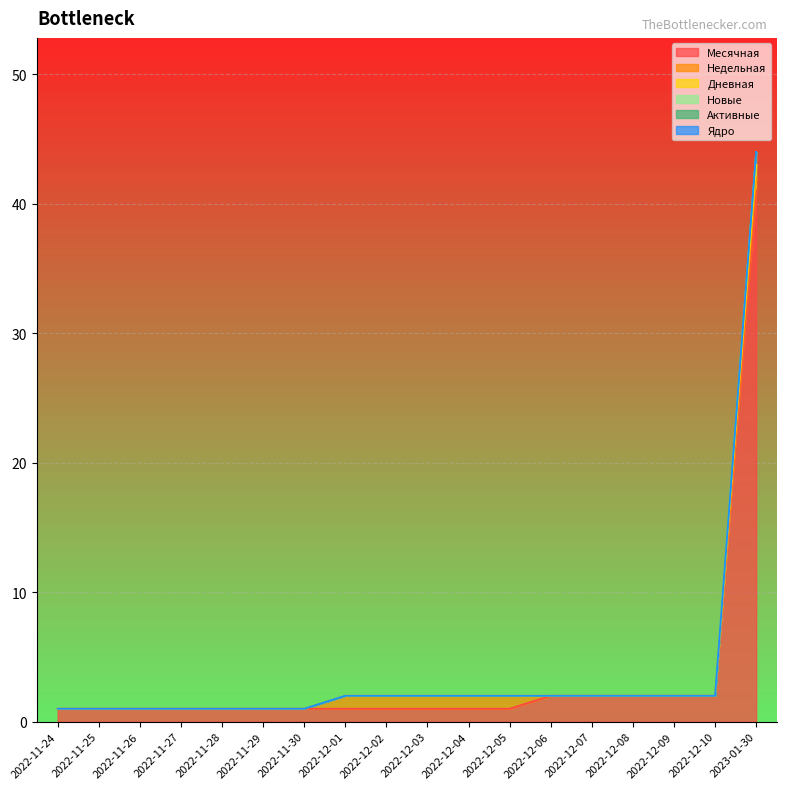

What is the greatest value displayed?

44